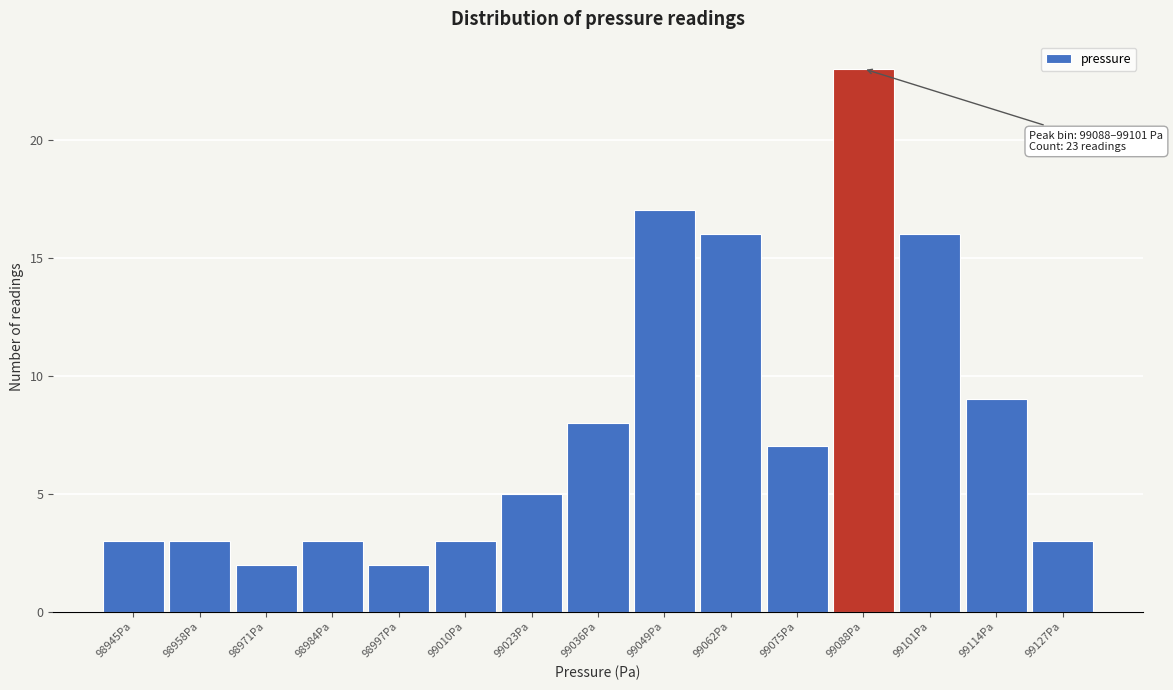

Reading left to right, transcribe all the data shown in this chart.

98945Pa=3	98958Pa=3	98971Pa=2	98984Pa=3	98997Pa=2	99010Pa=3	99023Pa=5	99036Pa=8	99049Pa=17	99062Pa=16	99075Pa=7	99088Pa=23	99101Pa=16	99114Pa=9	99127Pa=3